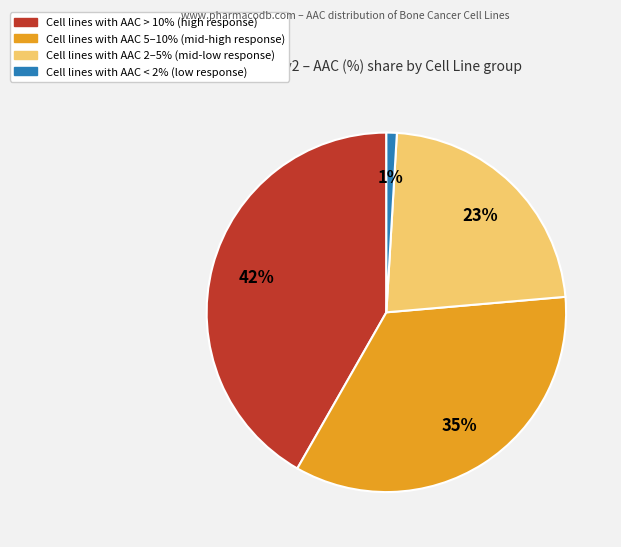

To the nearest percent, what is the average slice percentage?

25%